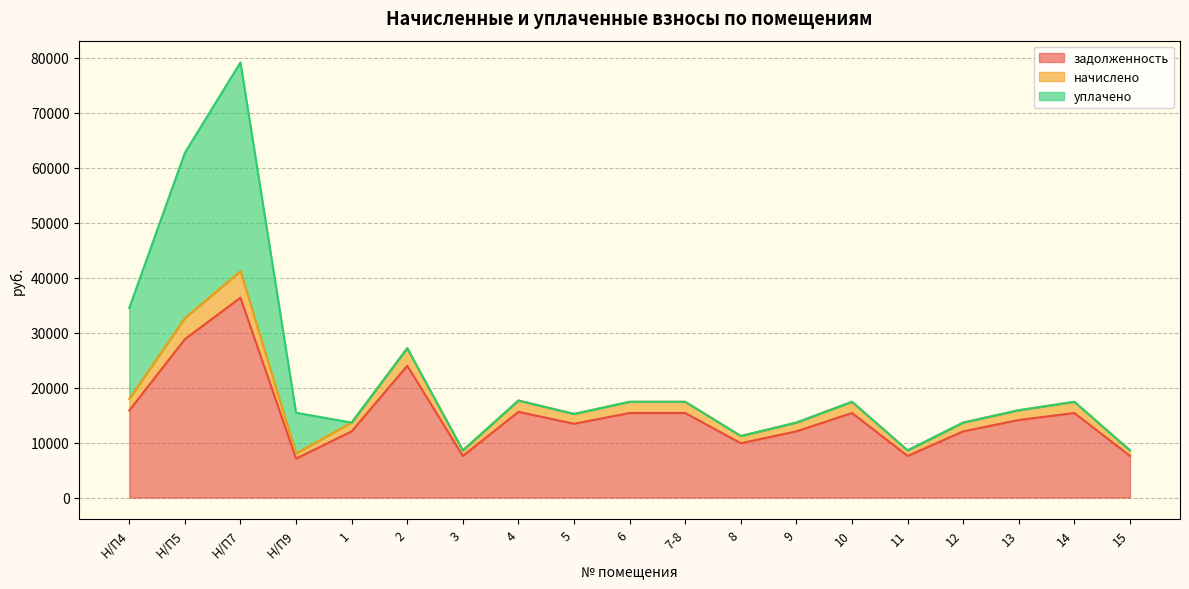

True or false: начислено and задолженность cross at least once.

False